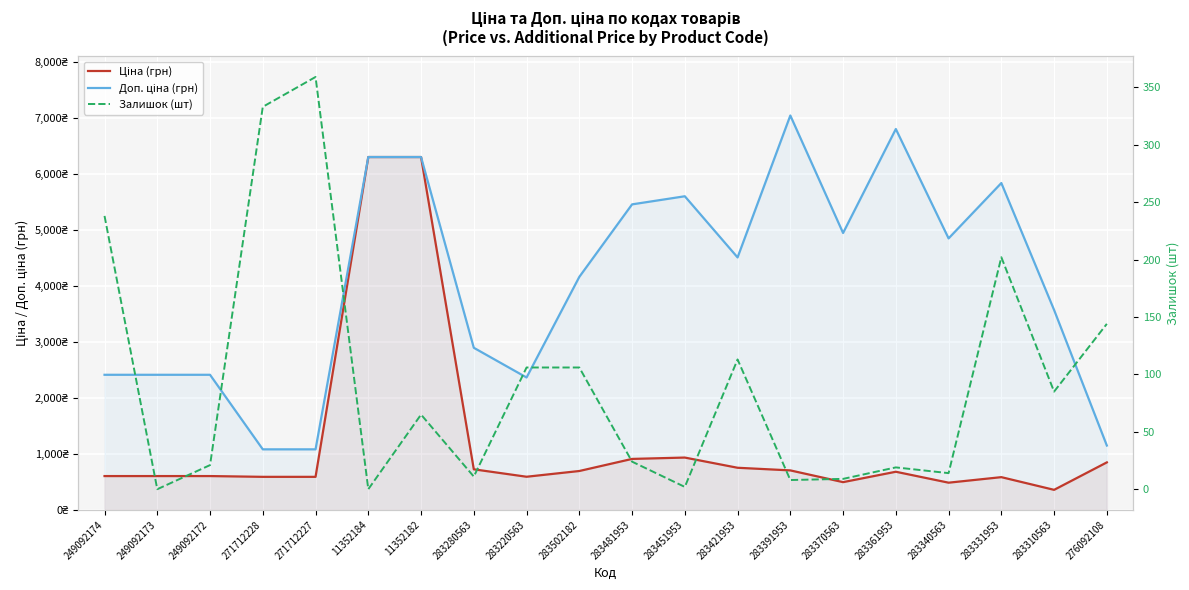

Reading left to right, extract all data points from this chart.

Ціна (грн): 603.7	603.7	603.7	589.9	589.9	6308.8	6308.8	724.5	591.6	694.3	910.4	934.5	752.2	705.1	495.0	681.0	485.4	584.4	357.4	848.4
Доп. ціна (грн): 2414.8	2414.8	2414.8	1081.7	1081.7	6308.8	6308.8	2897.8	2366.5	4165.6	5462.3	5607.2	4513.3	7051.3	4950.4	6809.8	4853.8	5843.9	3573.9	1149.7
Залишок (шт): 238.0	0.0	21.0	333.0	359.0	0.0	65.0	11.0	106.0	106.0	24.0	2.0	113.0	8.0	9.0	19.0	14.0	202.0	85.0	144.0